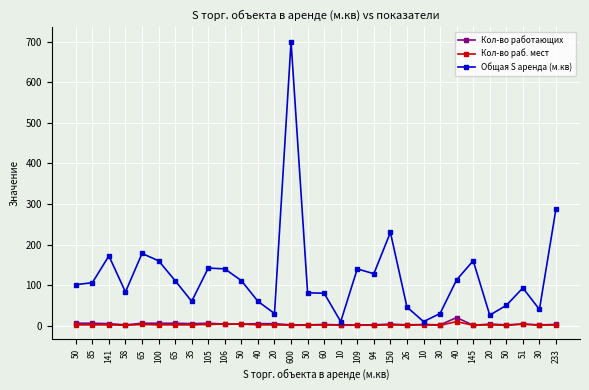

What is the difference between the Кол-во раб. мест values at 40 and 60?

8